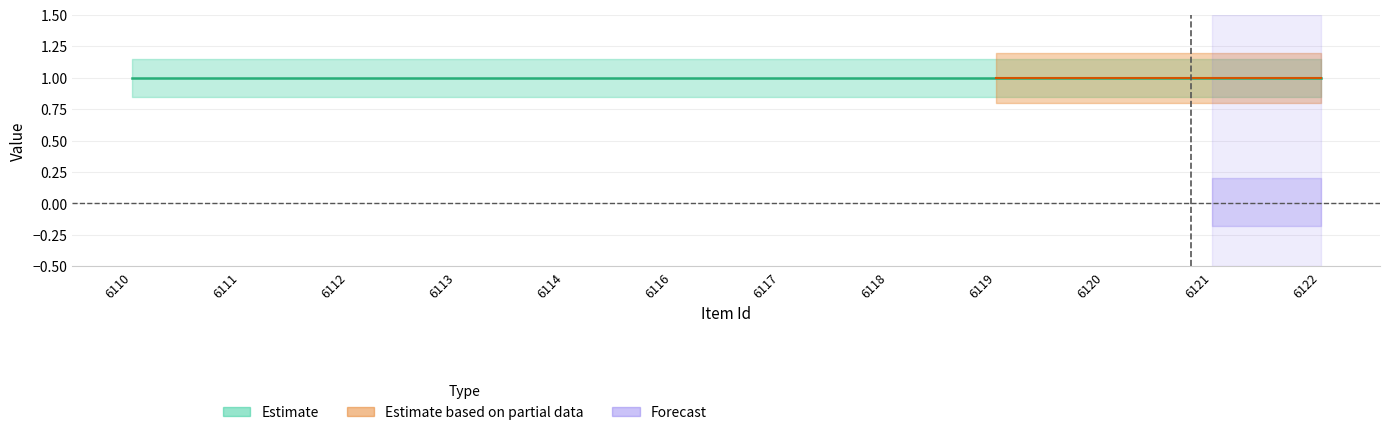

What is the approximate value of public at 6113?

1